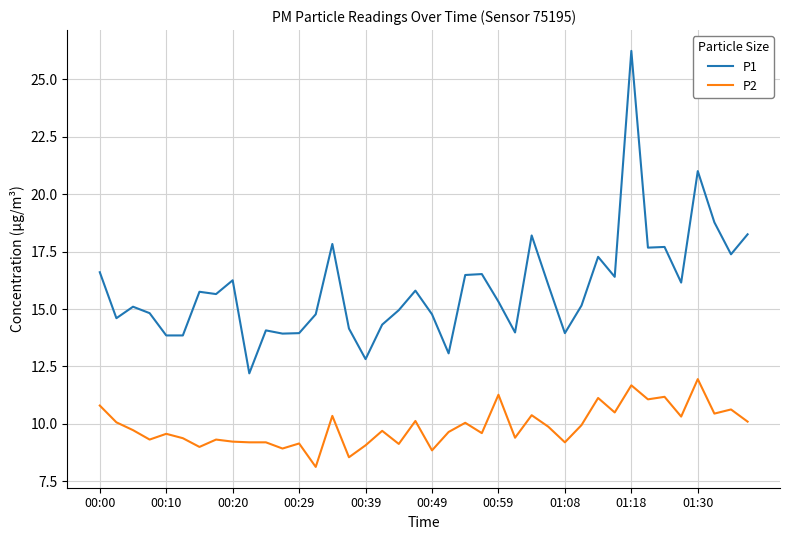

List the series in order of their peak value, lowest first.

P2, P1